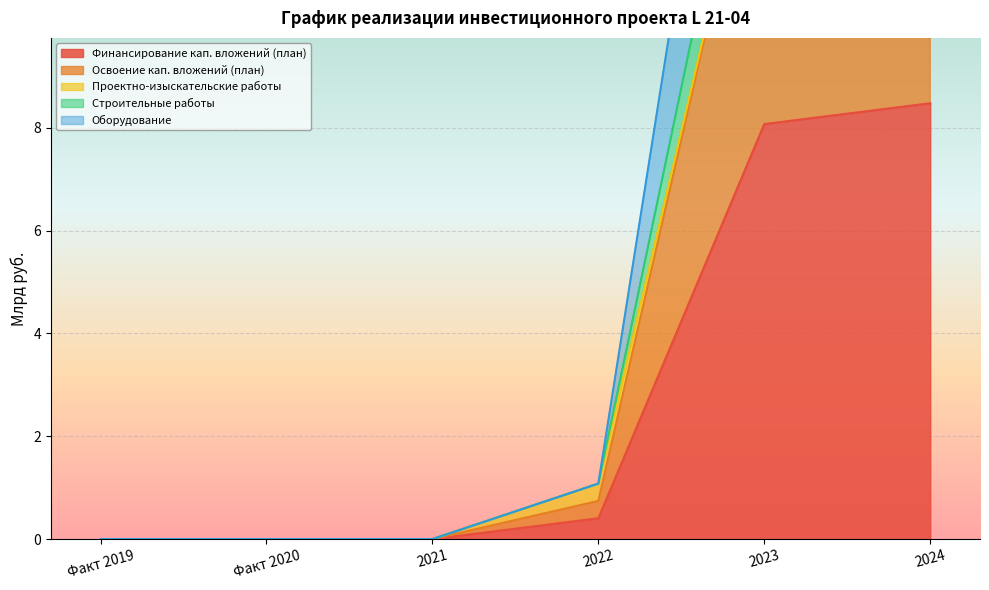

What is the maximum value for Финансирование кап. вложений (план)?

8.5